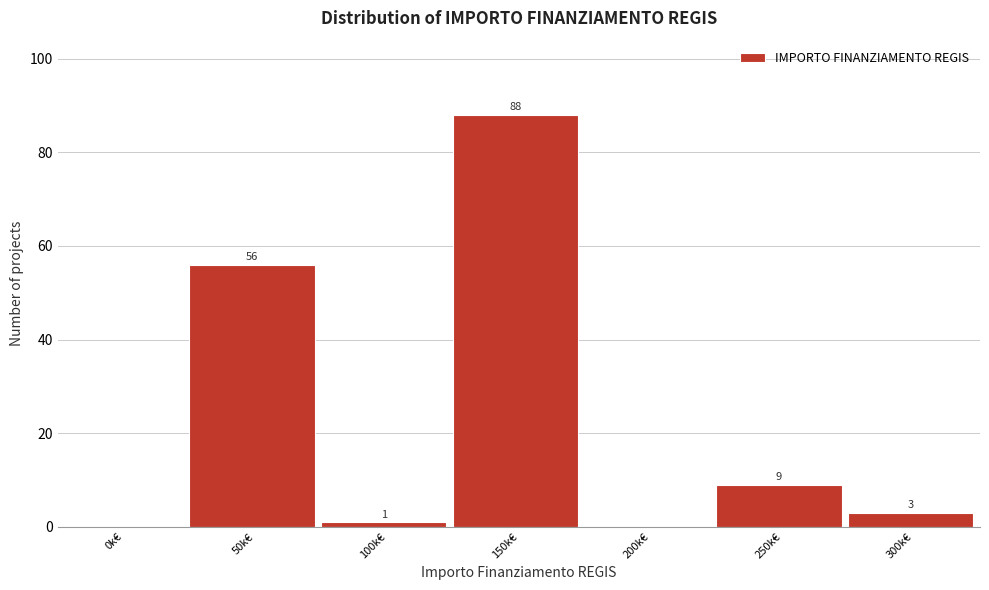

Reading left to right, extract all data points from this chart.

0k€=0	50k€=56	100k€=1	150k€=88	200k€=0	250k€=9	300k€=3